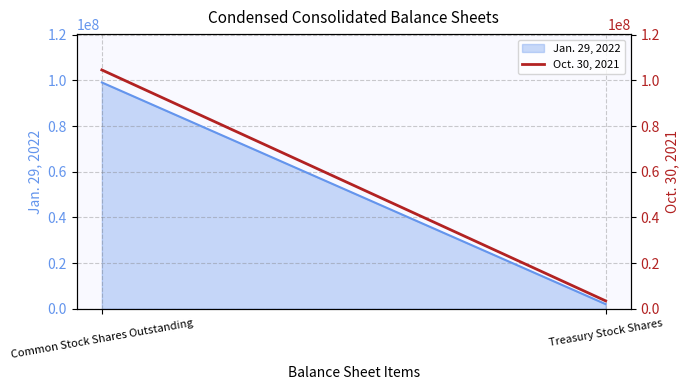

What is the value of the 2nd point from the left?

3473932